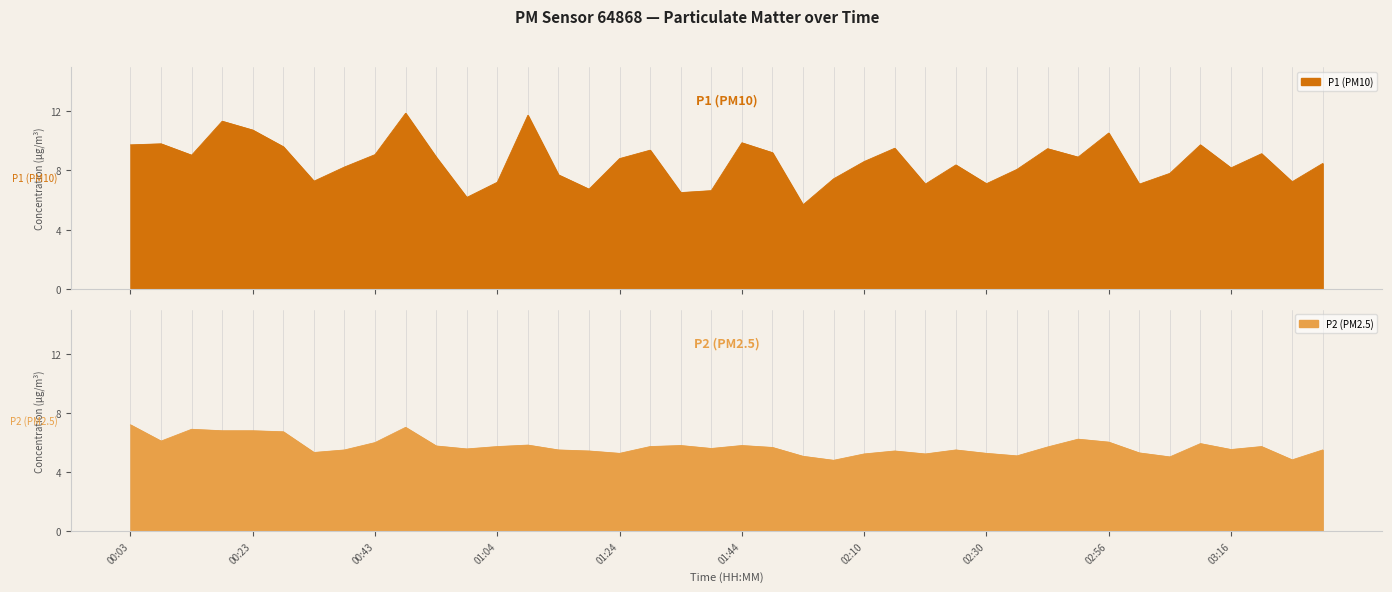

What is the value of the P1 point at the 38th from the left?

9.1